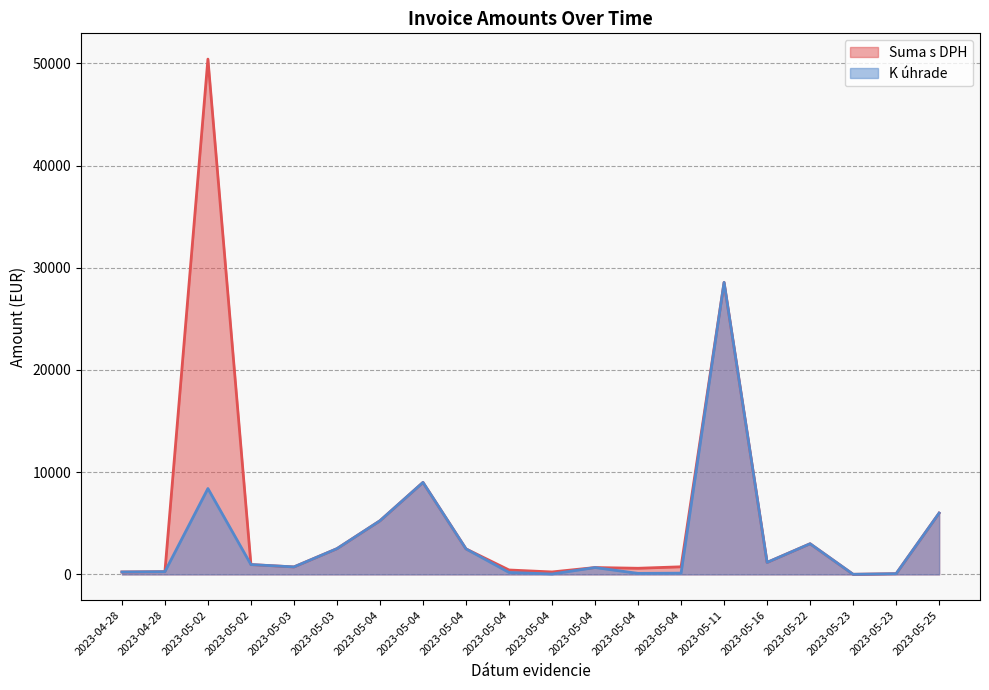

At which label is K úhrade closest to 14290?

2023-05-04